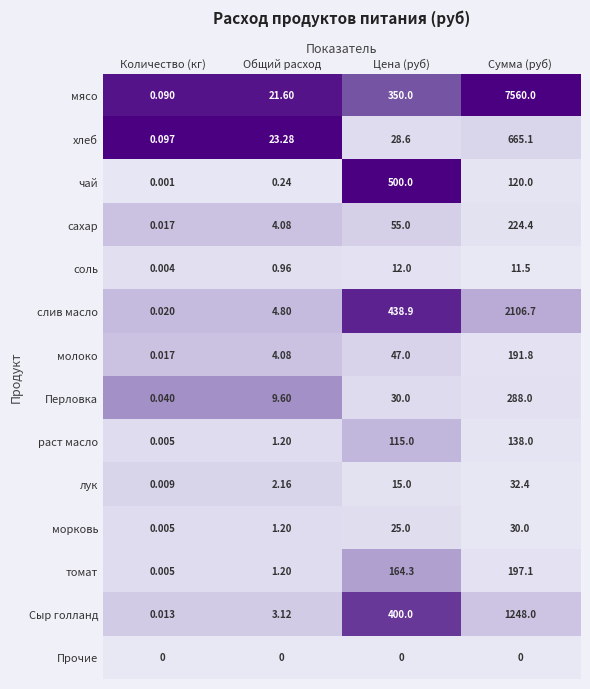

Which series changed the most between Количество (кг) and Цена (руб)?

чай